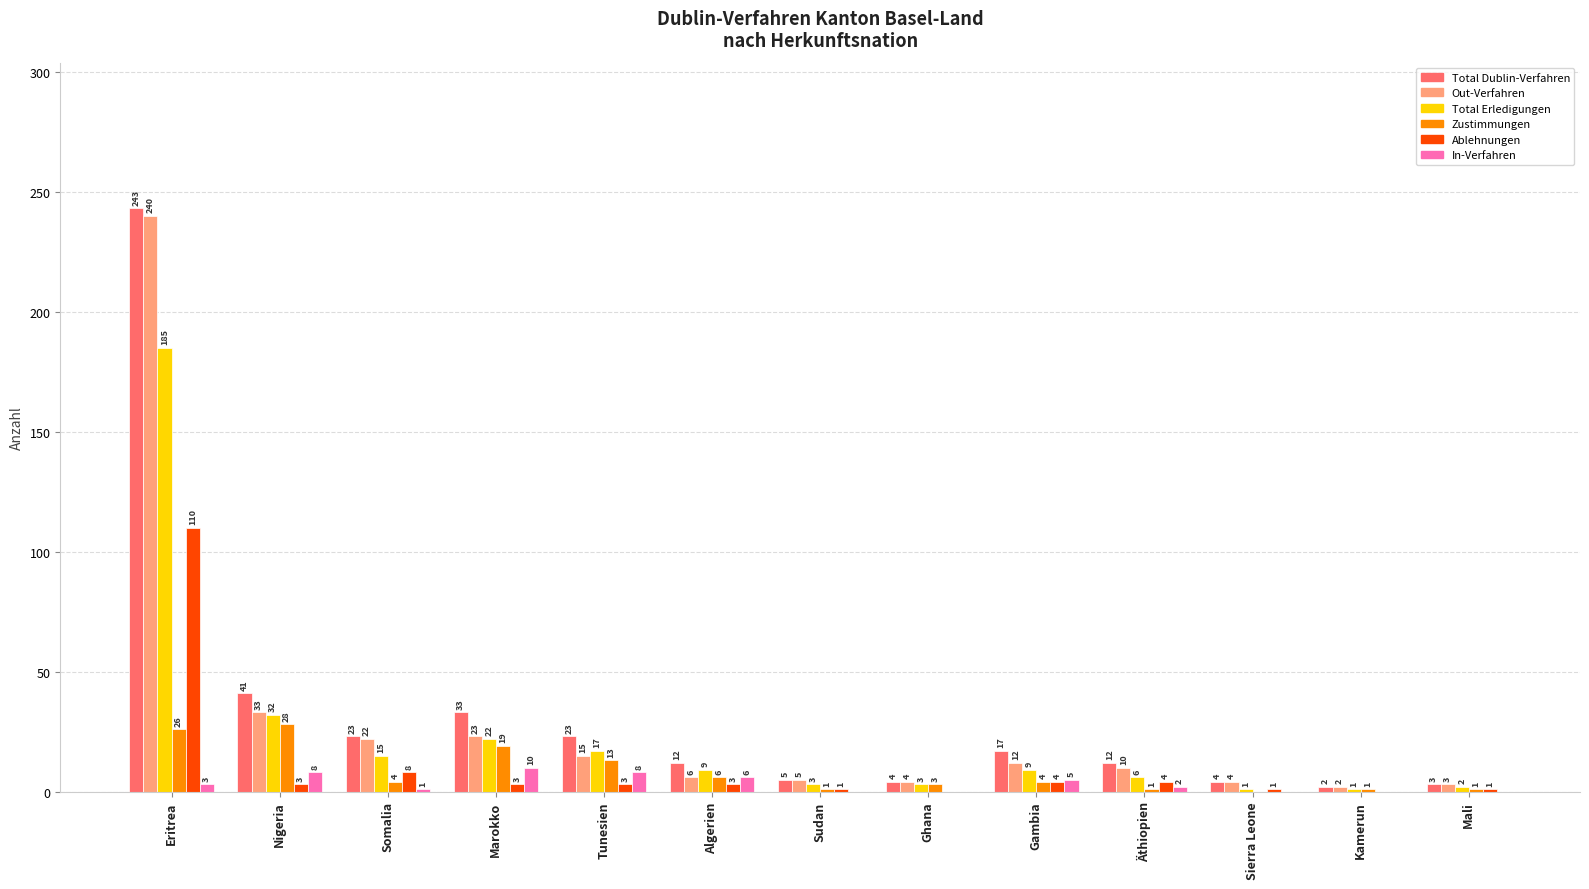

What is the sum of the Zustimmungen values at Algerien and Gambia?

10